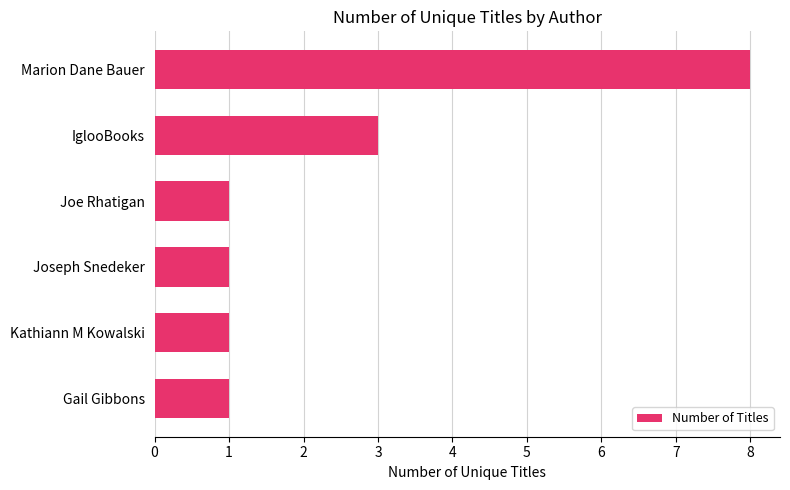

What is the smallest value displayed?

1